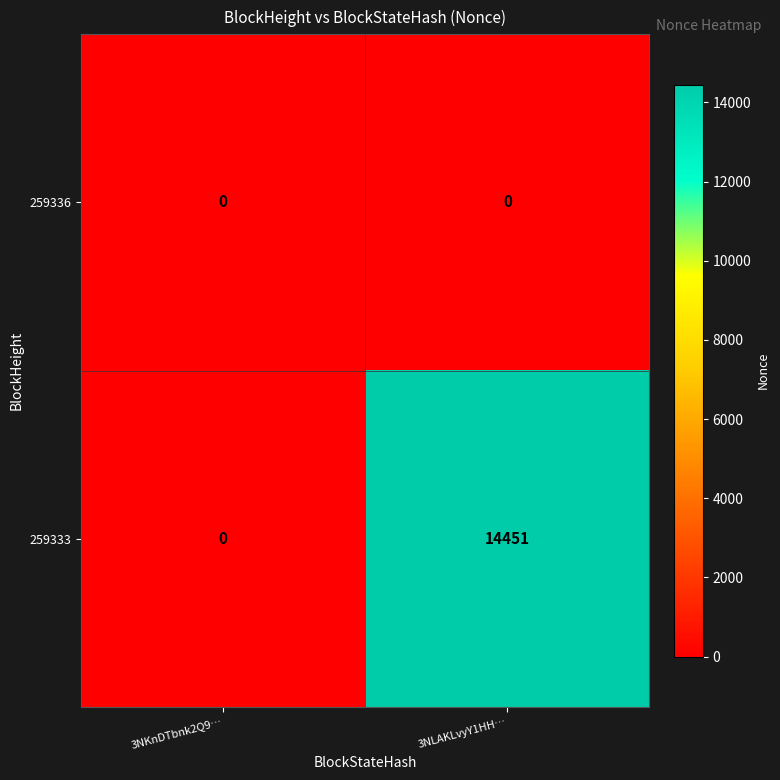

Rank the series by their maximum value, from lowest to highest.

259336, 259333